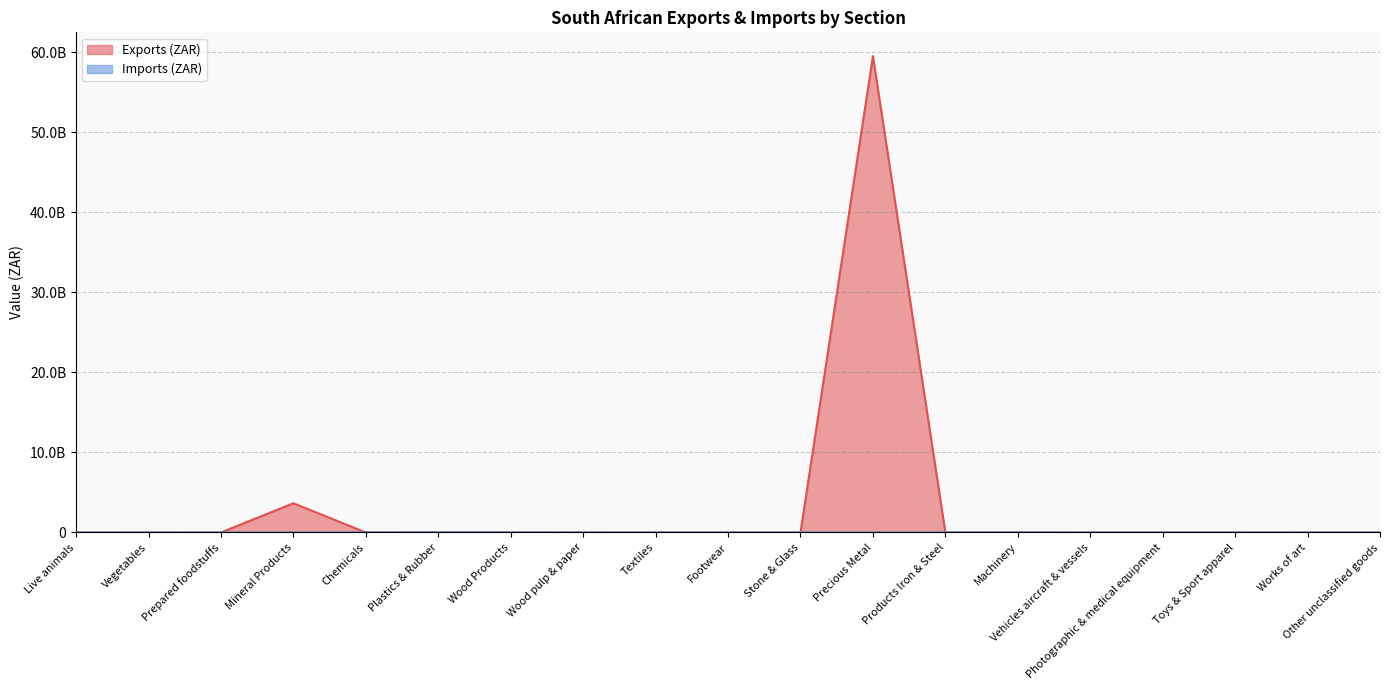

What is the sum of the Exports (ZAR) values at Plastics & Rubber and Wood Products?

578140